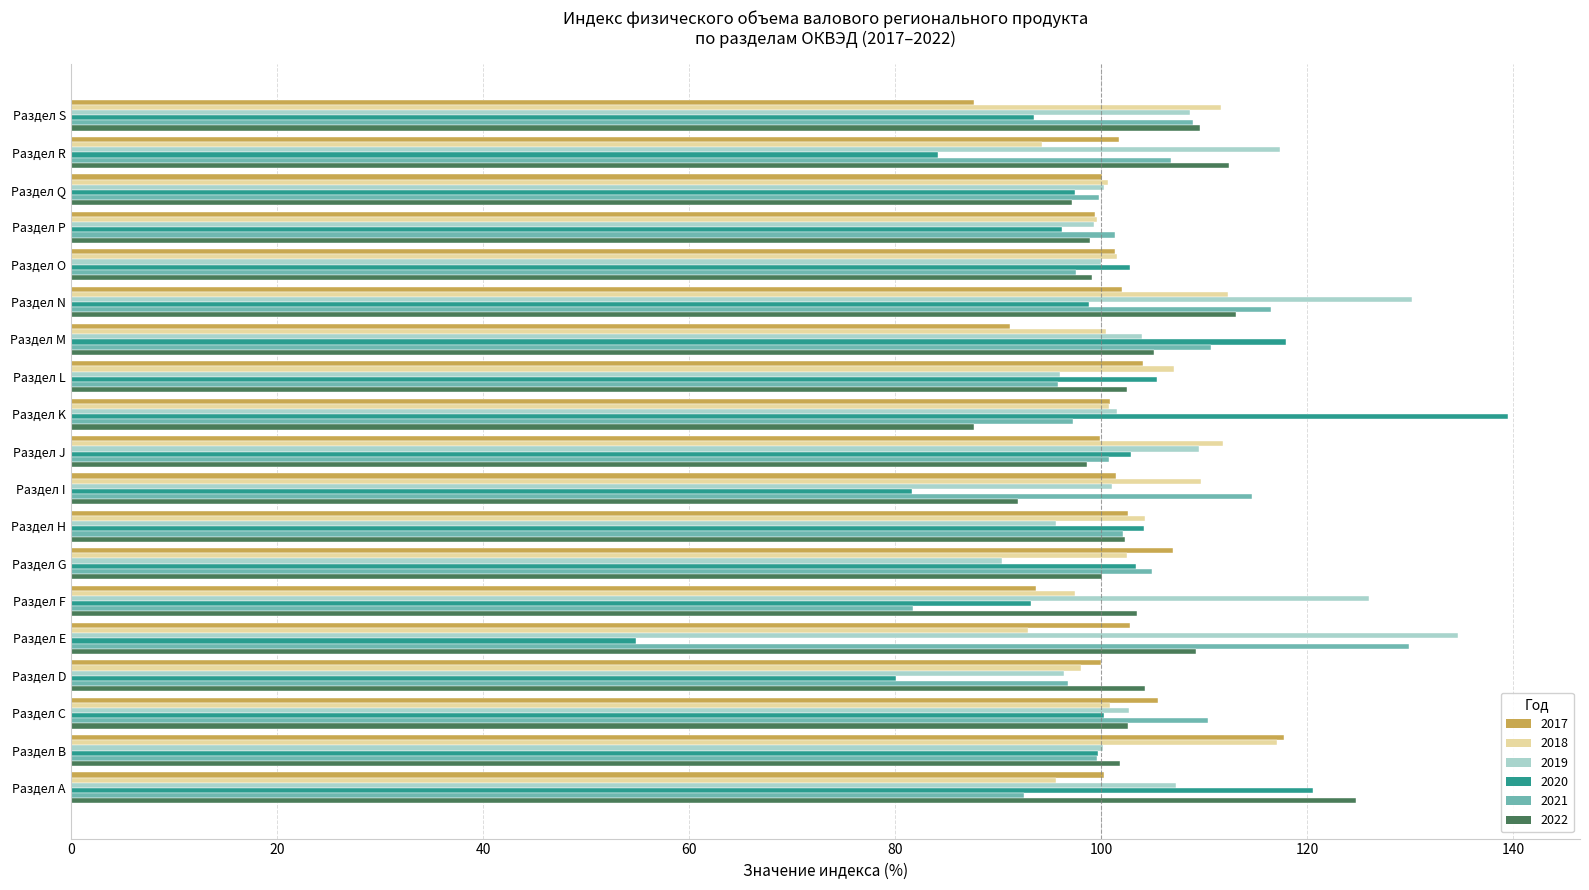

What value does the 2021 series have at Раздел S?

108.9